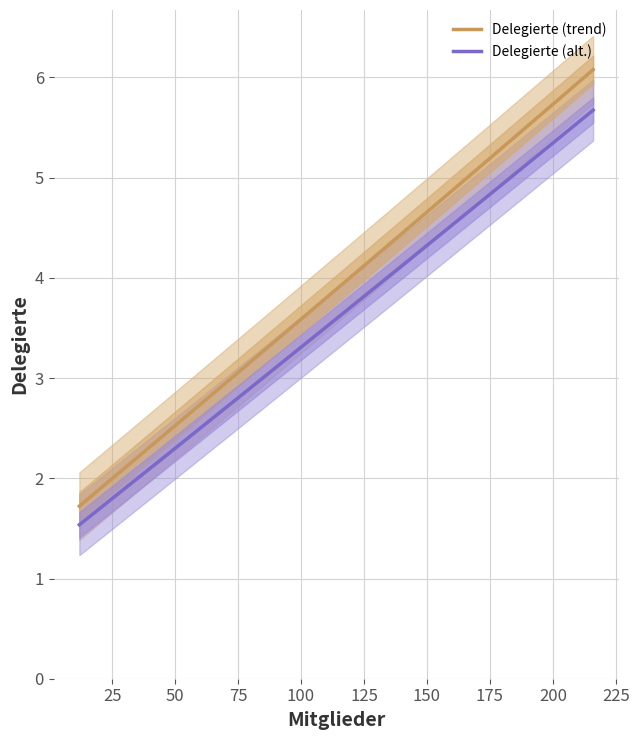

What is the difference between the maximum and minimum values?

4